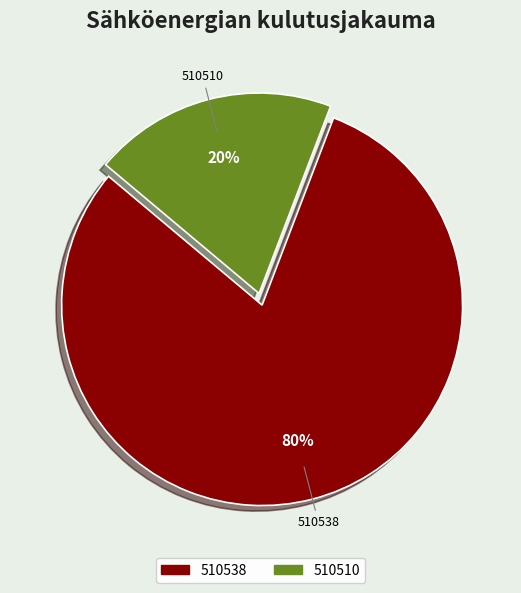

The 510510 slice represents 26% of the pie. True or false?

False